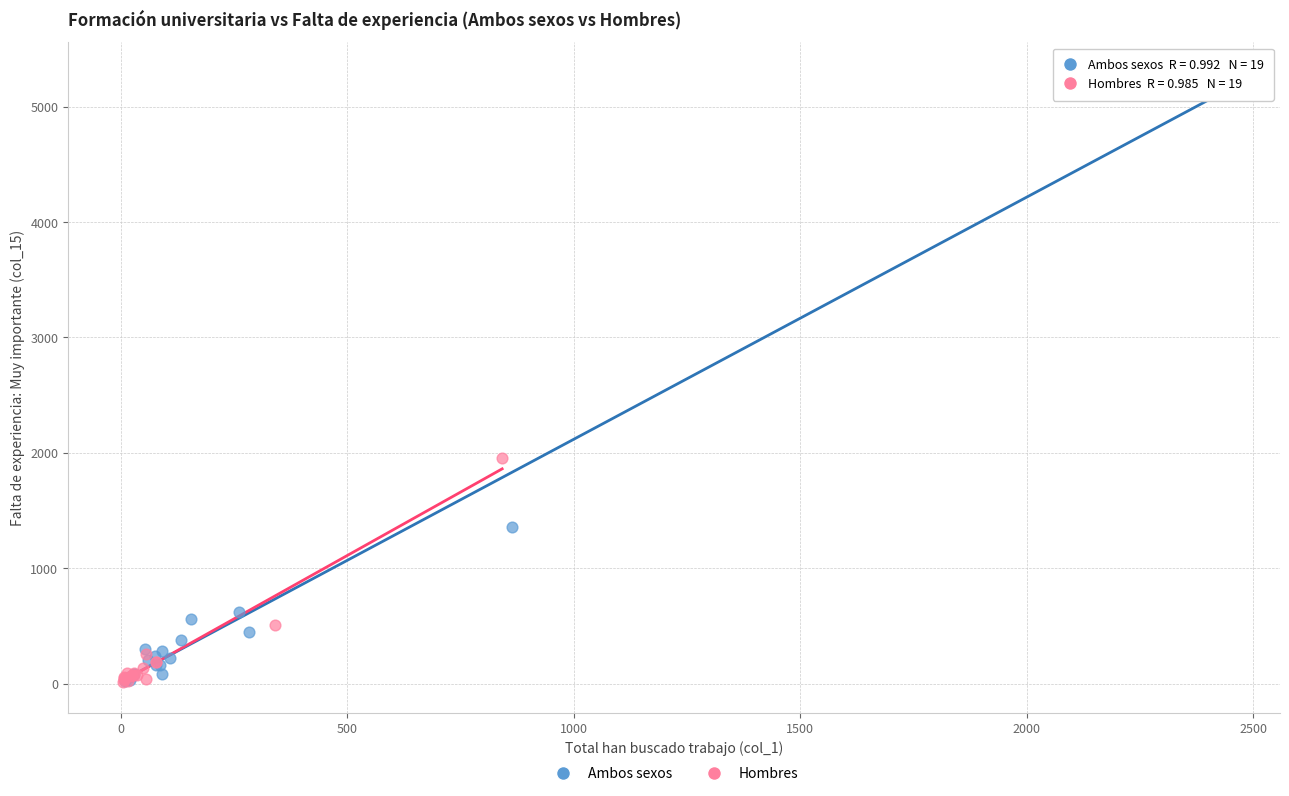

Which series has the largest Y range (max minus min)?

Ambos sexos